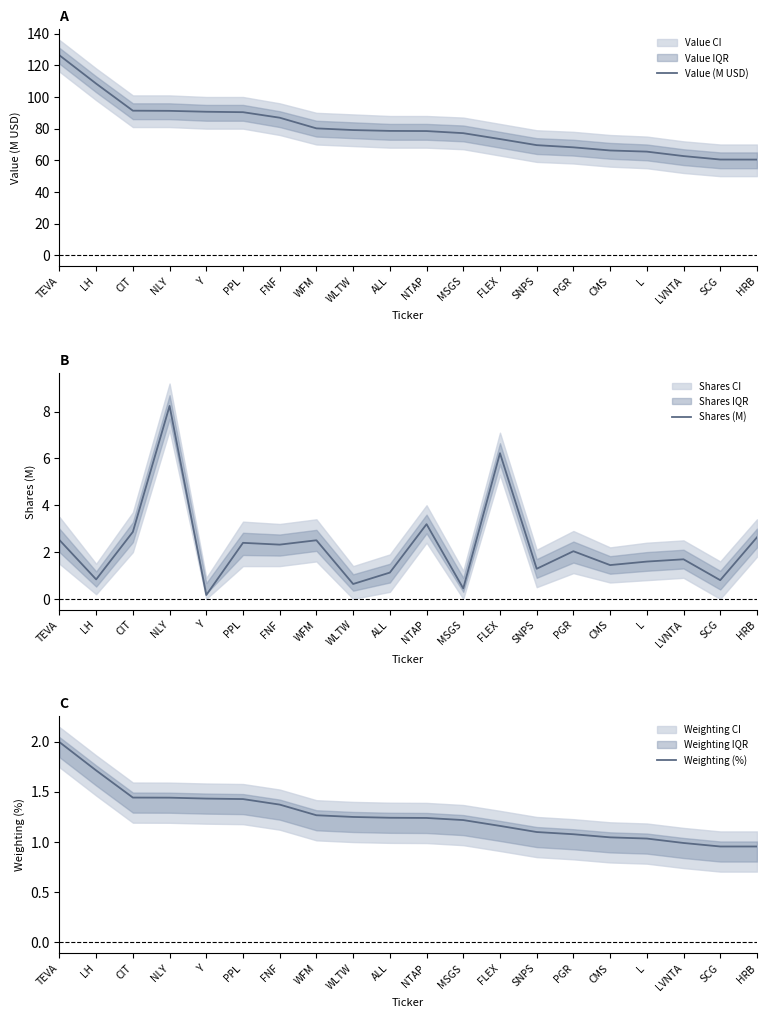

True or false: Value (M USD) has a value of 19.6 at LVNTA.

False